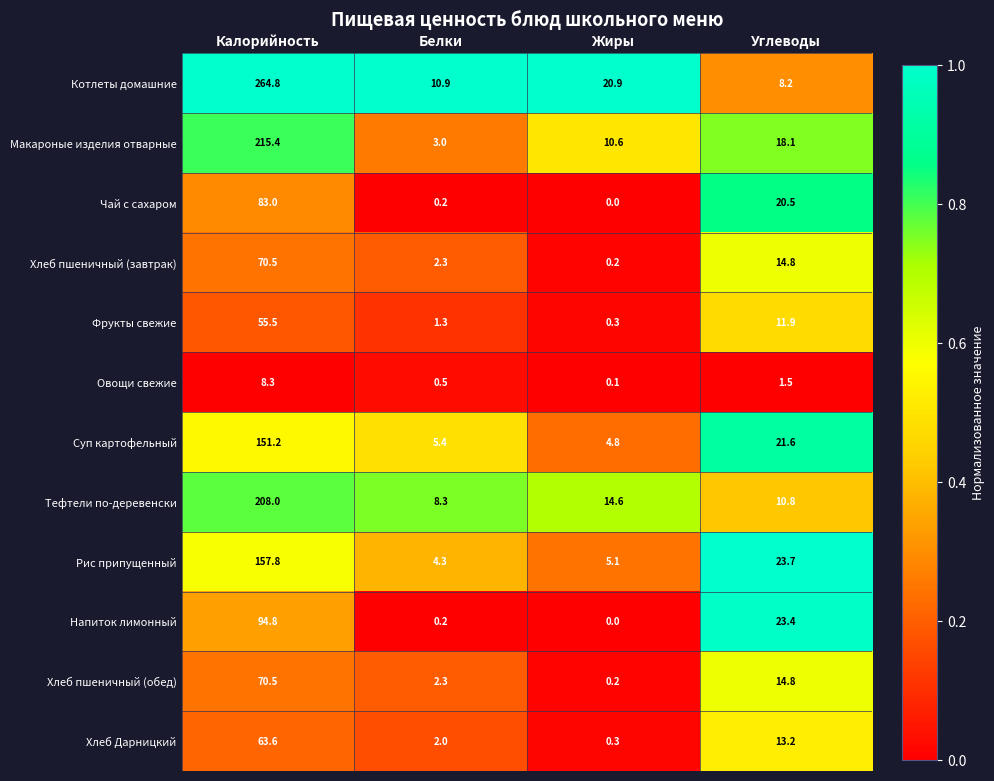

Where does the Хлеб пшеничный (завтрак) series first go above 14?

Калорийность